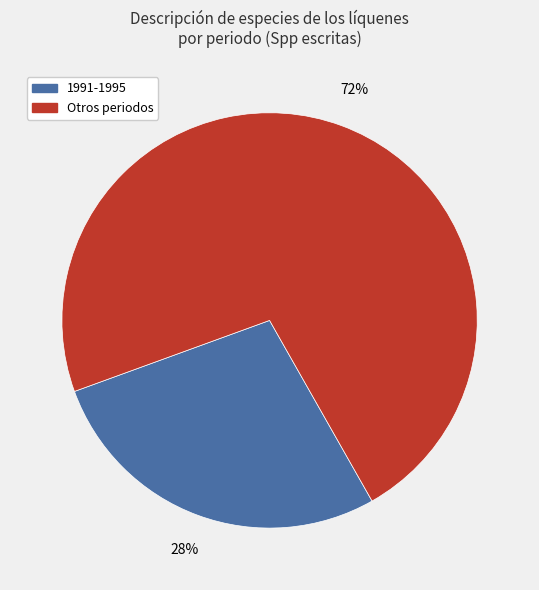

How many segments does this pie chart have?

2